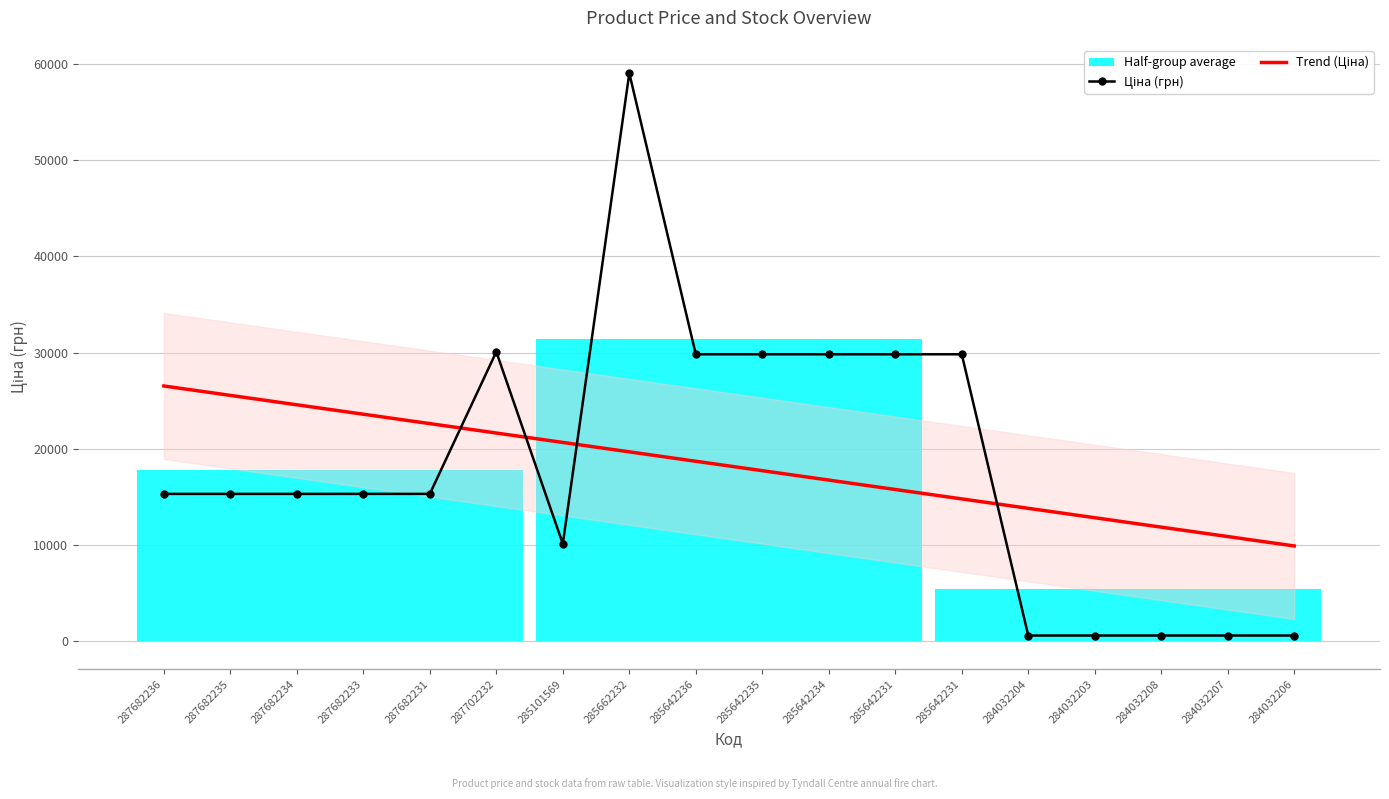

How many lines are shown in the chart?

2